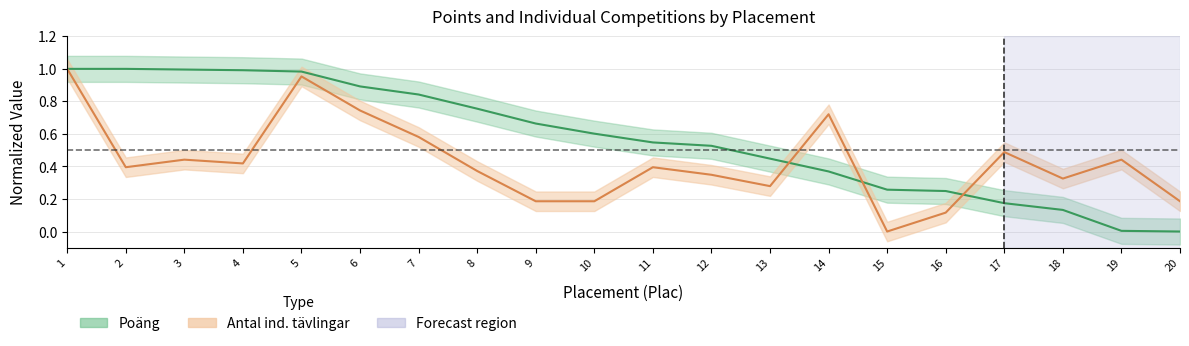

What is the difference between the second highest and second lowest values in the Antal ind. tävlingar series?

0.8